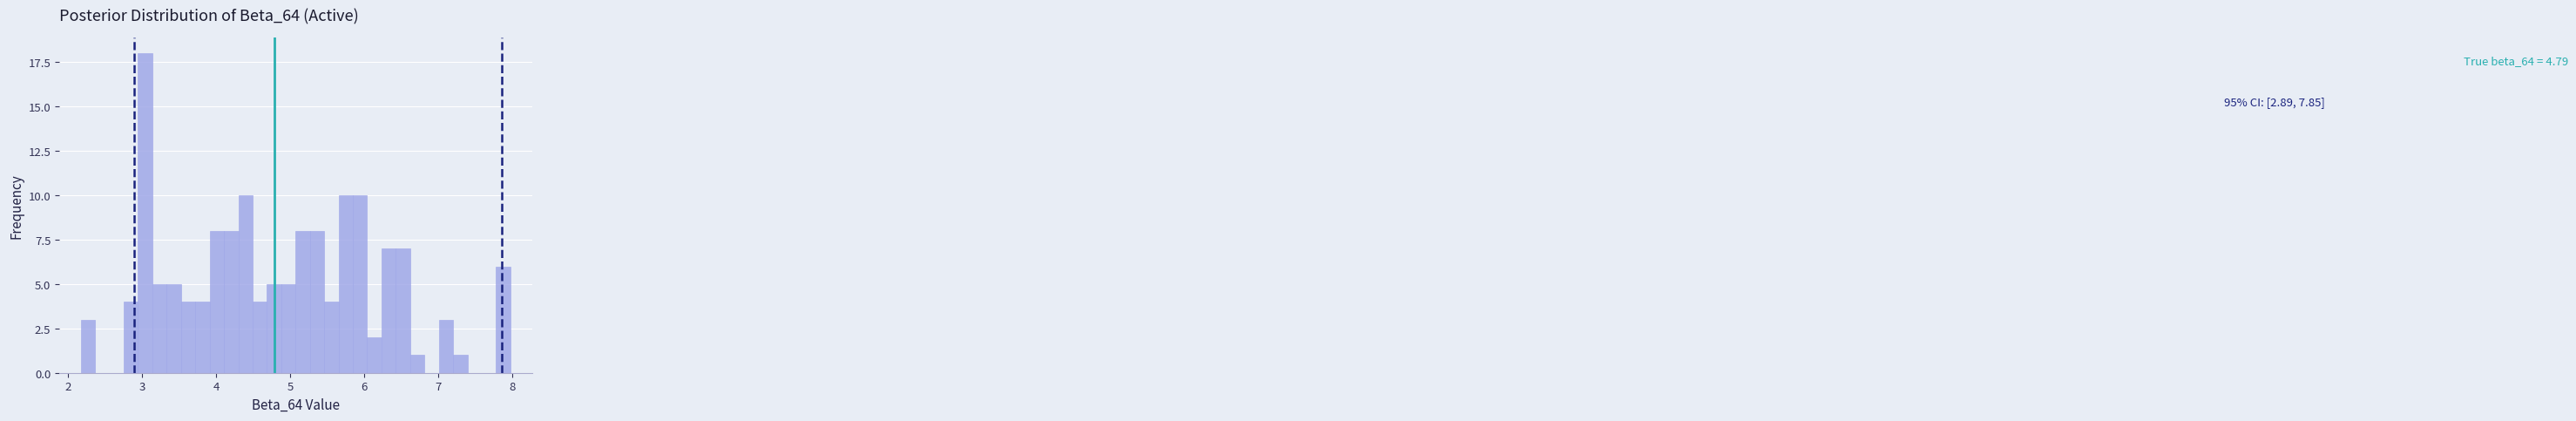

Around what value on the x-axis is the tallest bar? Give the approximate position of its centre, as read against the axis.

3.0